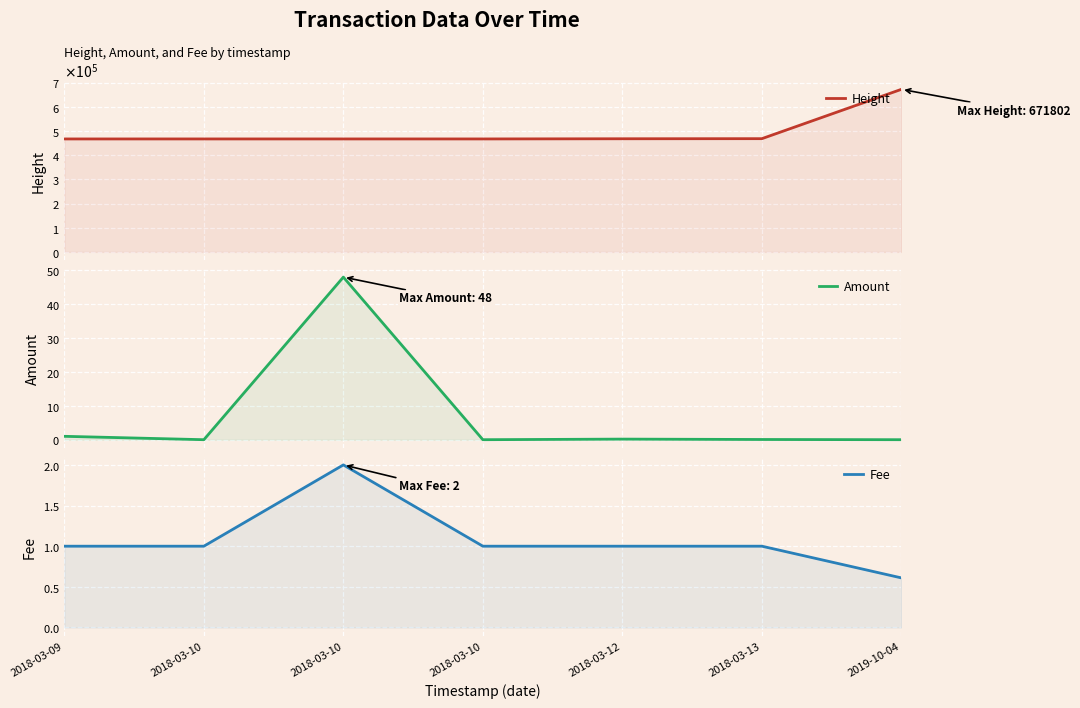

Count the number of data series in this chart.

3